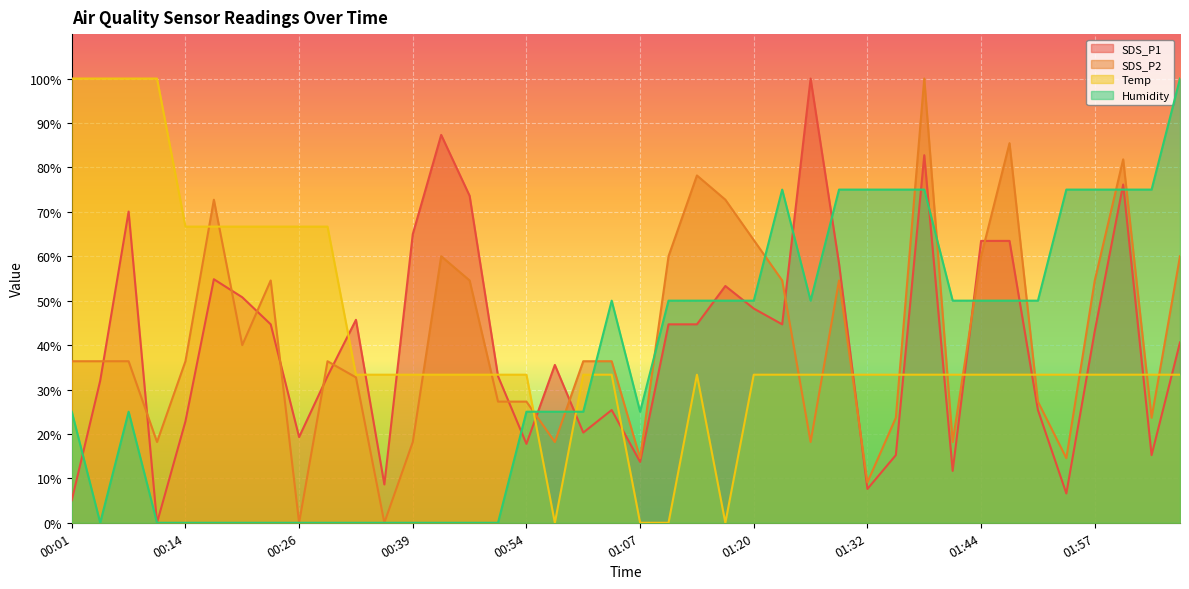

Rank the categories by SDS_P1 value from lowest to highest.

00:11, 00:01, 01:54, 01:32, 00:36, 01:41, 01:07, 01:35, 02:03, 00:54, 00:26, 01:01, 00:14, 01:04, 01:50, 00:04, 00:29, 00:51, 00:58, 02:06, 01:57, 00:23, 01:10, 01:13, 01:23, 00:32, 01:20, 00:20, 01:16, 00:17, 01:29, 01:44, 01:47, 00:39, 00:07, 00:45, 02:00, 01:38, 00:42, 01:26